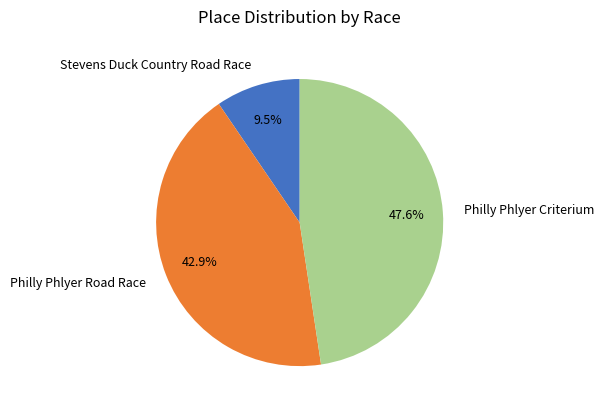

Approximately how many times larger is the value at Philly Phlyer Criterium compared to Stevens Duck Country Road Race?

5.0